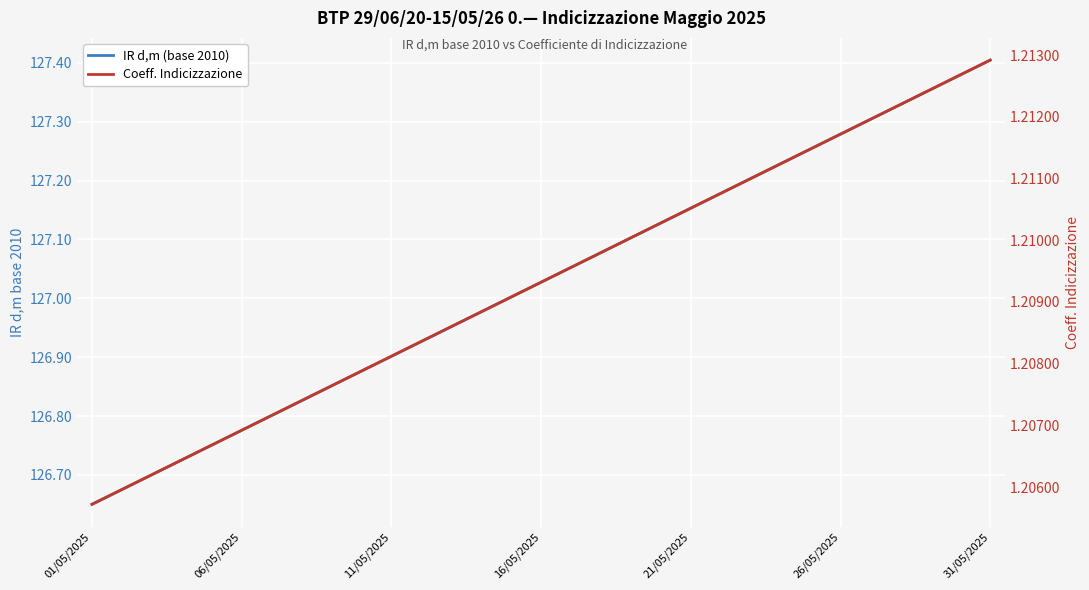

True or false: IR d,m (base 2010) and Coeff. Indicizzazione intersect in this chart.

False